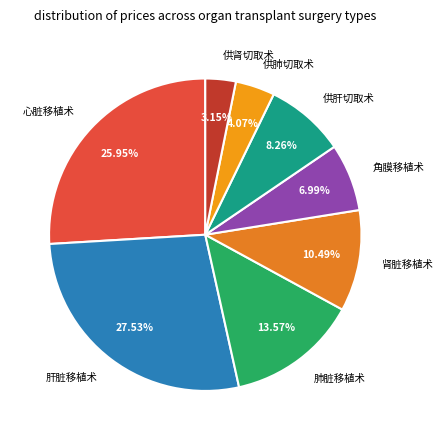

To the nearest percent, what is the difference between the largest and smallest slice percentages?

24%